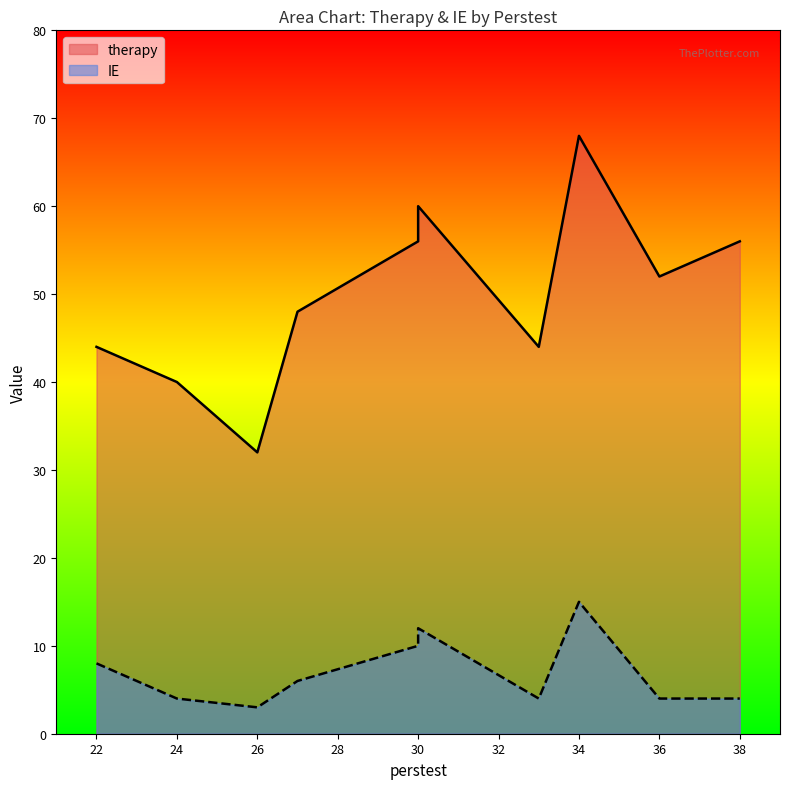

What are all the series names shown in the legend?

therapy, IE